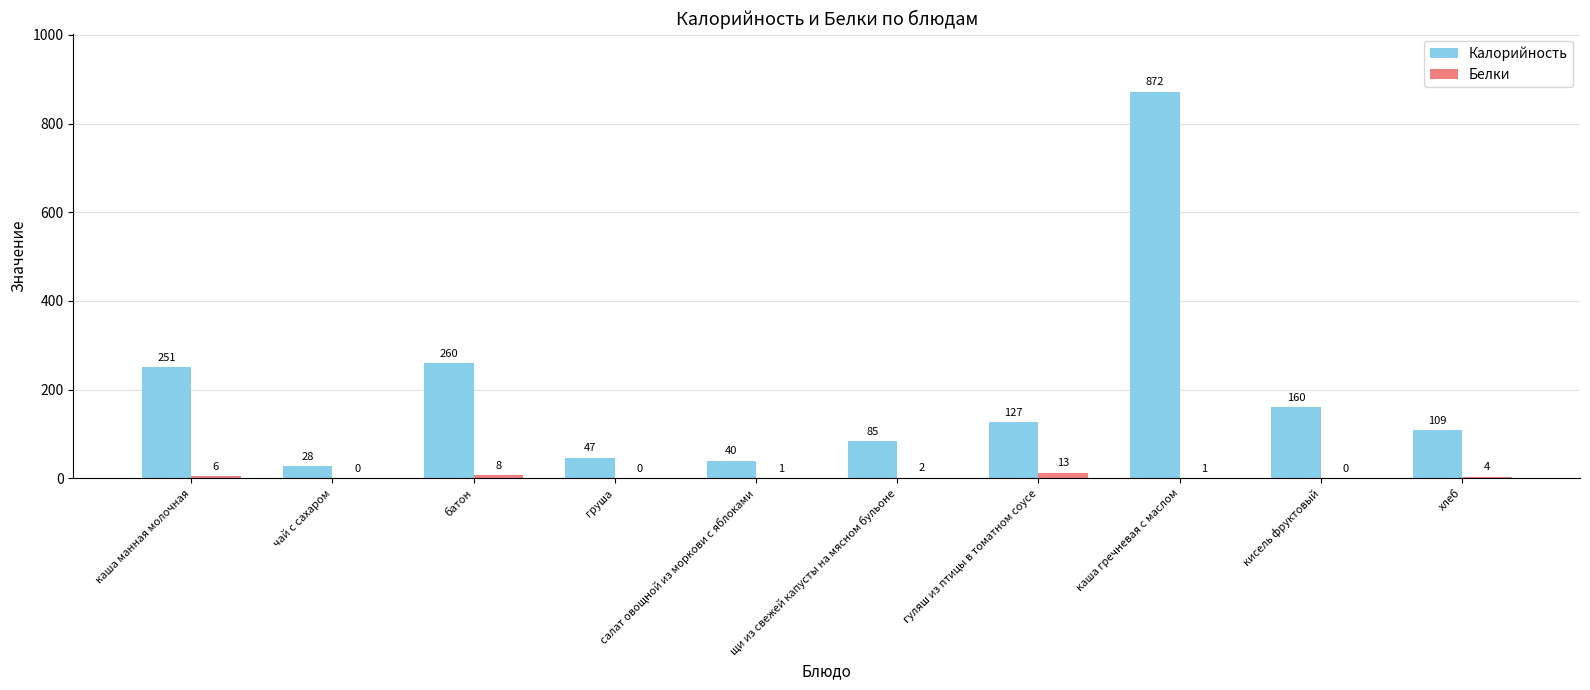

True or false: Белки has a value of 0 at груша.

True